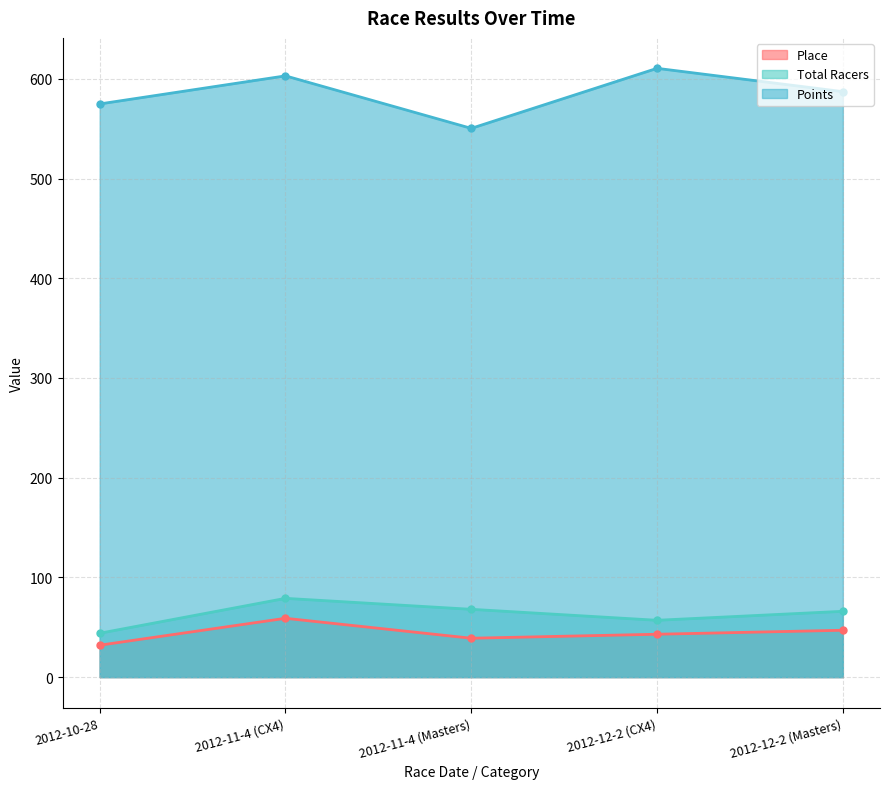

At which label is Place closest to 45?

2012-12-2 (CX4)